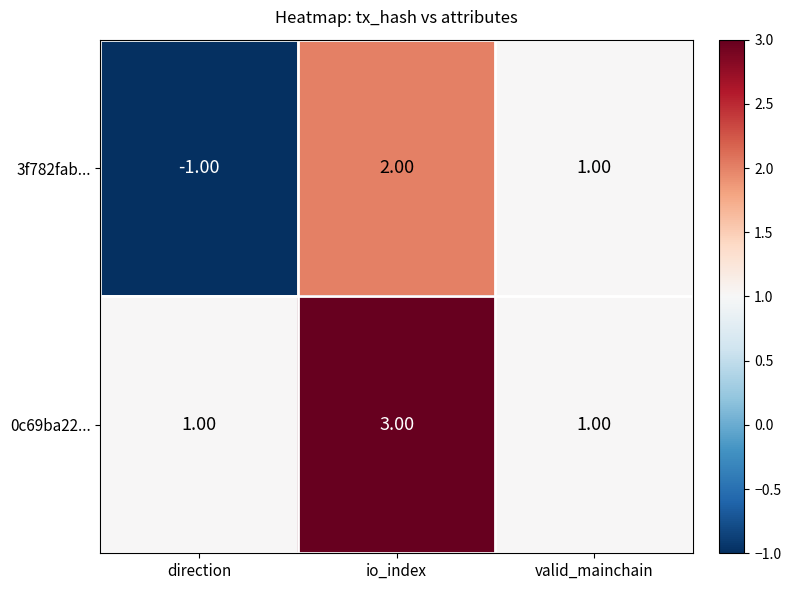

Is the value of 3f782fab... at io_index greater than the value of 0c69ba22... at io_index?

No